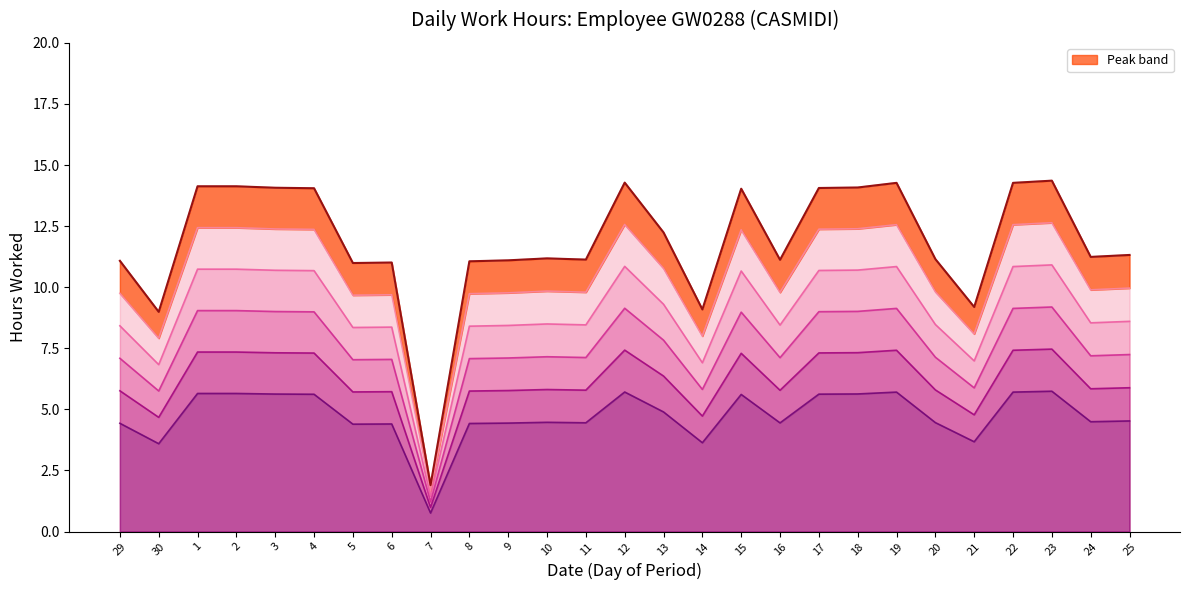

What is the change in value from 2 to 11?

-2.6